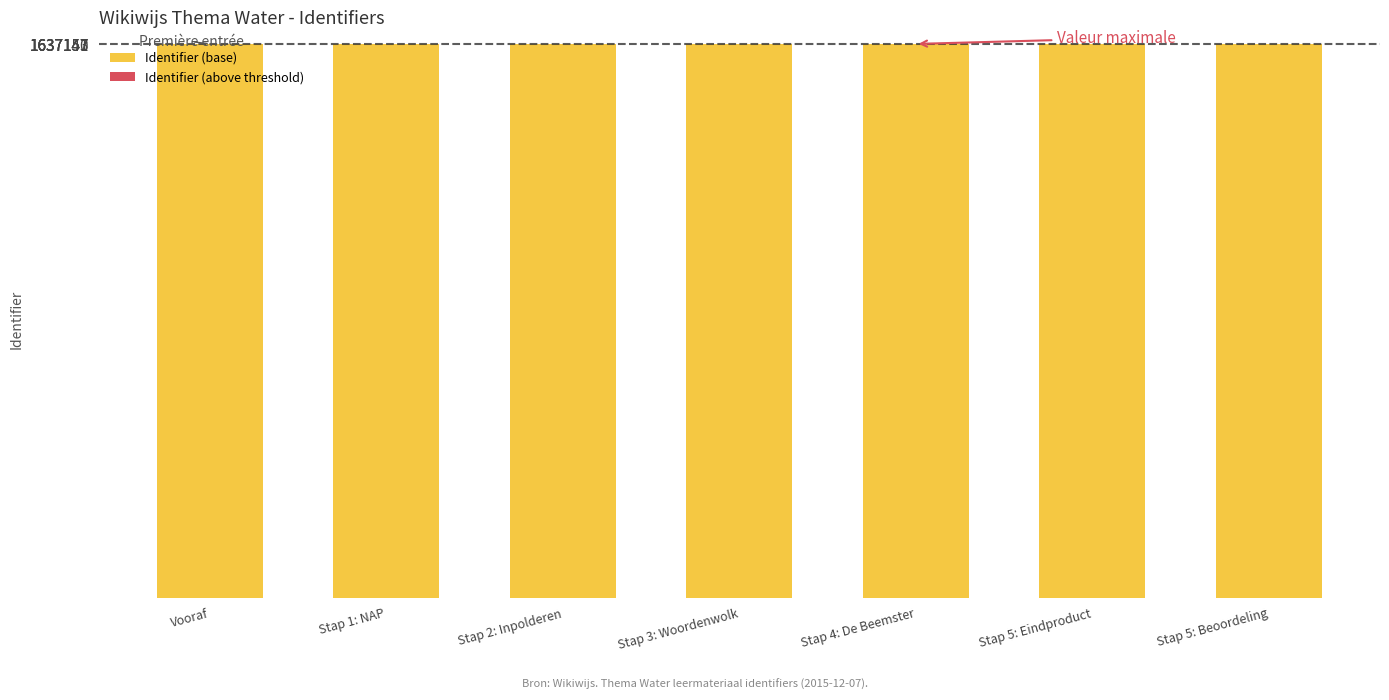

What is the maximum value for Identifier (base)?

1637150